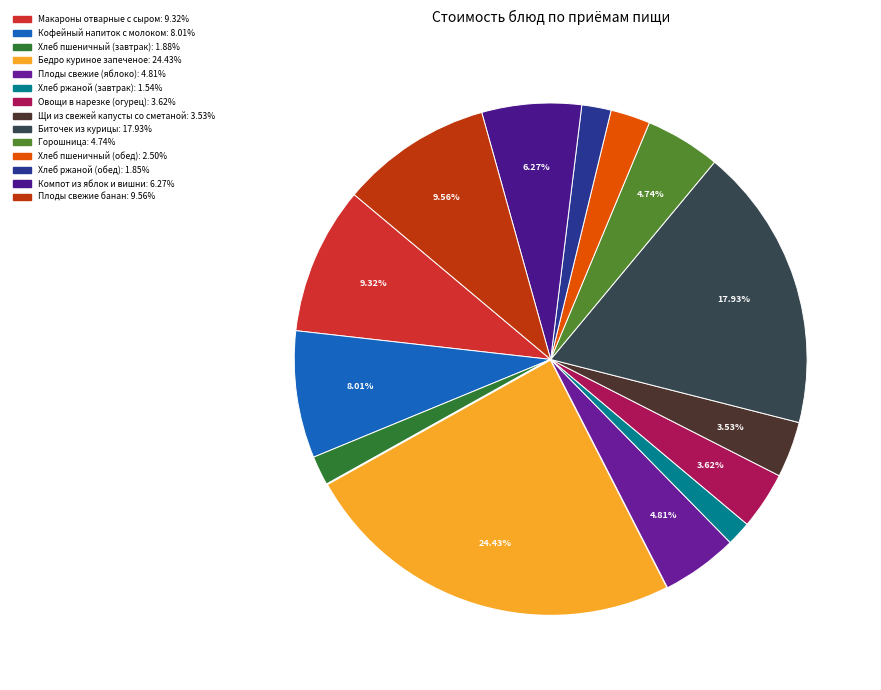

To the nearest percent, what percentage of the pie is Макароны отварные с сыром?

9%